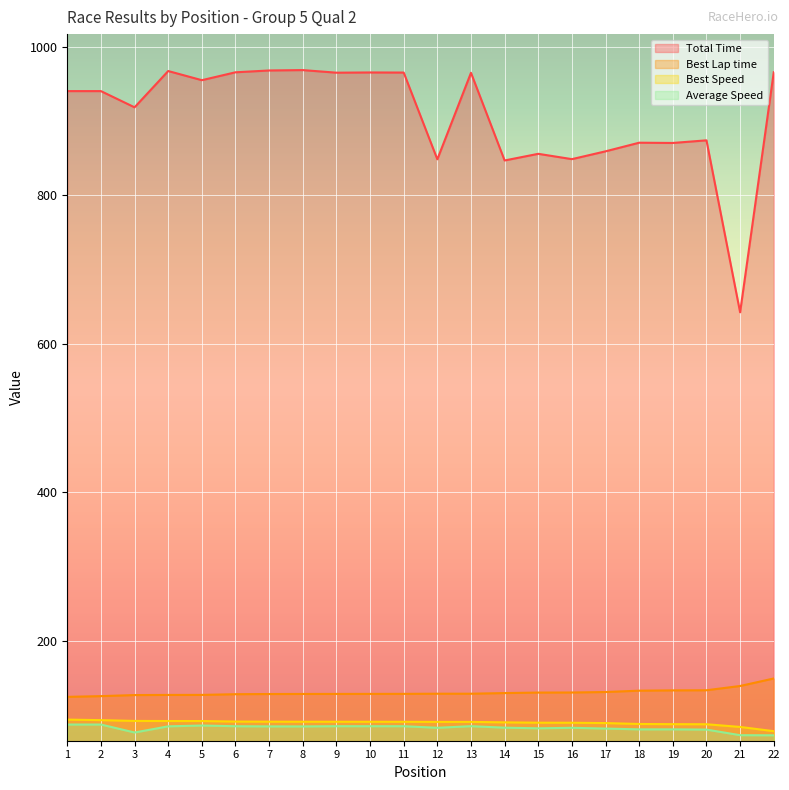

Reading left to right, transcribe all the data shown in this chart.

Total Time: 940.2	940.2	918.4	967.2	954.9	965.6	968.0	968.5	965.0	965.3	965.2	848.4	964.9	846.9	855.8	848.6	859.2	870.8	870.4	874.0	642.5	965.6
Best Lap time: 124.9	125.9	127.3	127.5	127.5	128.5	128.7	128.8	128.8	128.9	128.9	129.1	129.1	130.0	130.6	130.7	131.4	133.2	133.6	133.8	139.5	149.6
Best Speed: 94.3	93.5	92.5	92.4	92.3	91.6	91.5	91.4	91.4	91.3	91.3	91.2	91.2	90.6	90.1	90.0	89.6	88.4	88.1	88.0	84.4	78.7
Average Speed: 87.6	87.6	76.9	85.2	86.3	85.3	85.1	85.1	85.4	85.4	85.4	83.3	85.4	83.4	82.5	83.2	82.2	81.1	81.1	80.8	73.3	73.1